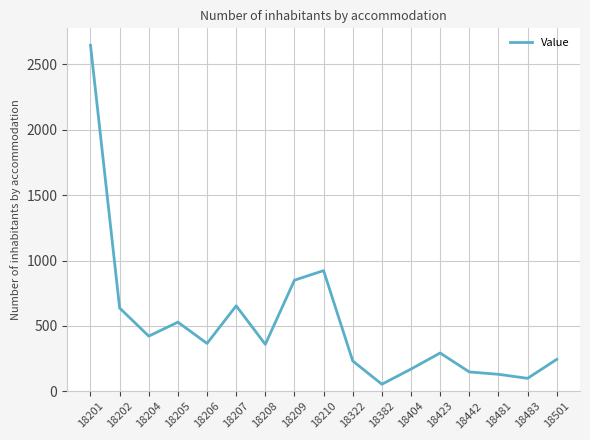

Which label corresponds to the largest value in the chart?

18201